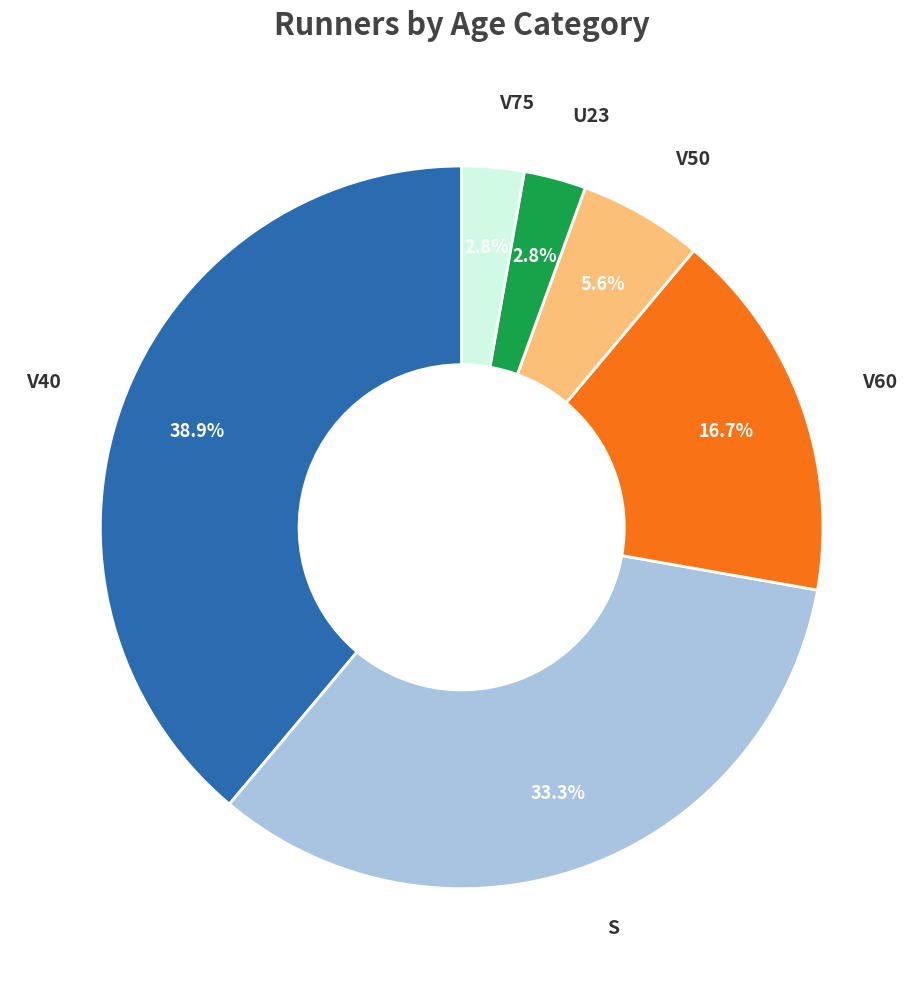

To the nearest percent, what is the average slice percentage?

17%